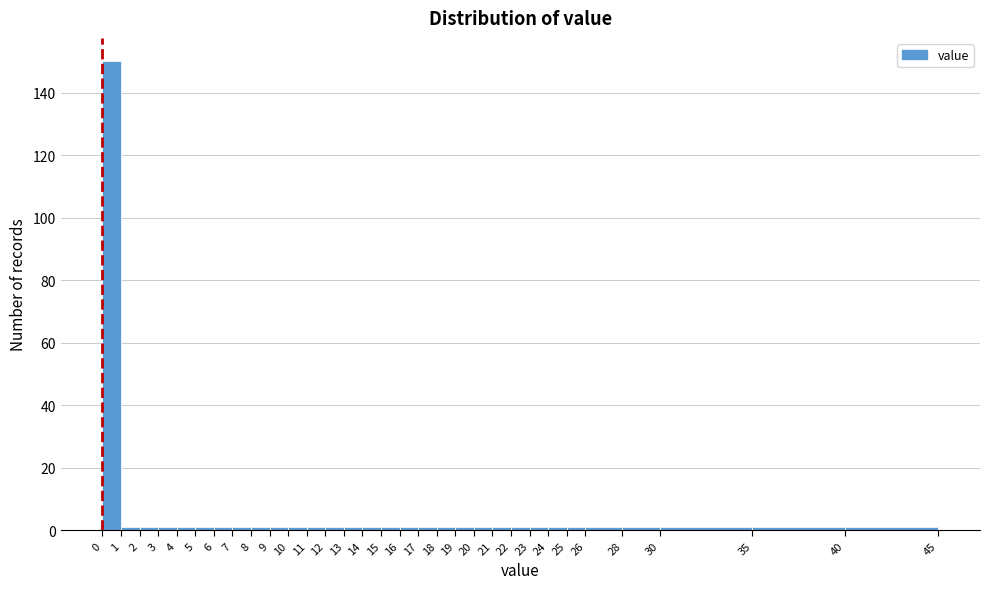

How tall is the bar that spans 0 to 1 on the x-axis? The values are not printed on the chart, so give them approximately, as read against the axis.

150